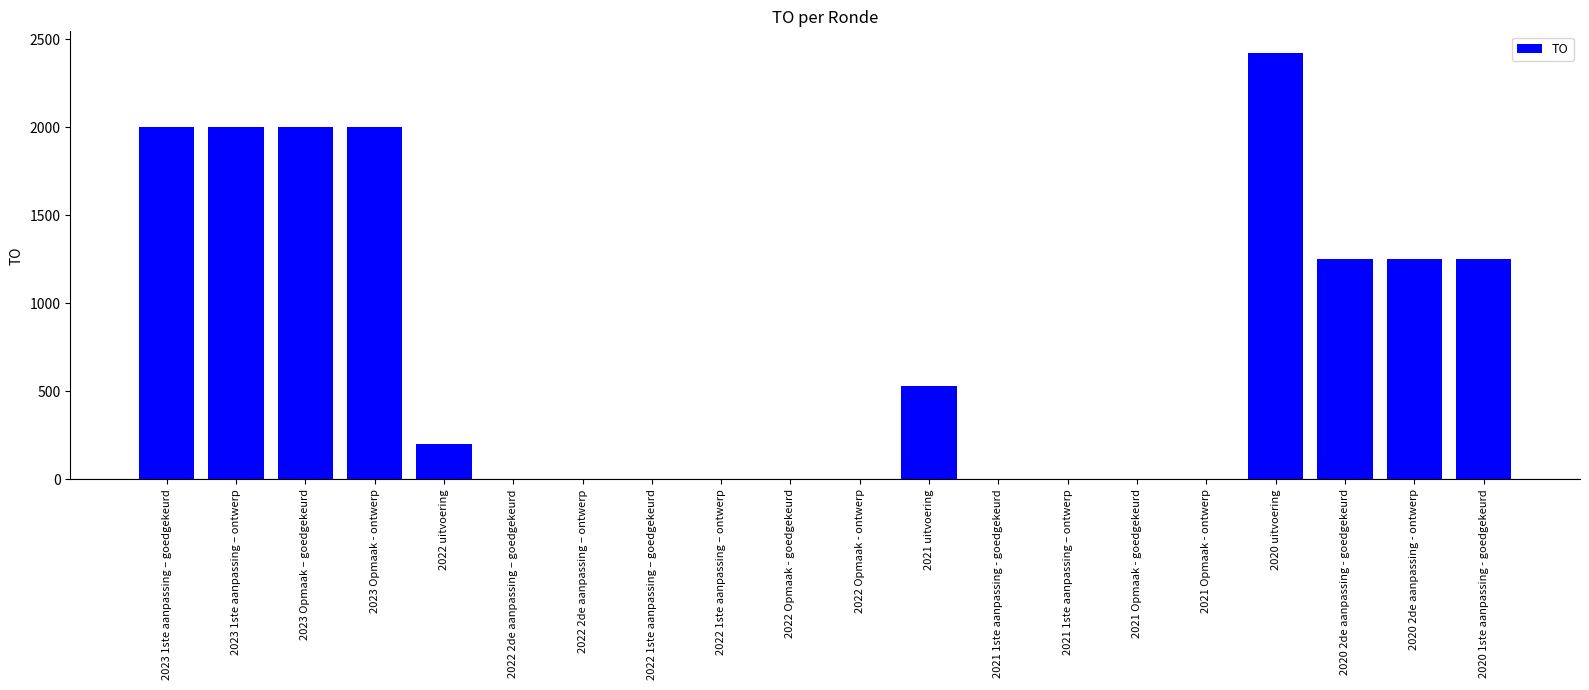

How many distinct data groups are displayed?

1